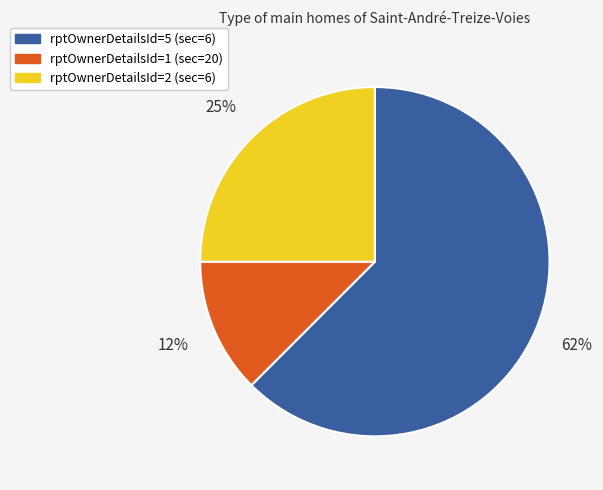

Does any single category account for the majority?

Yes